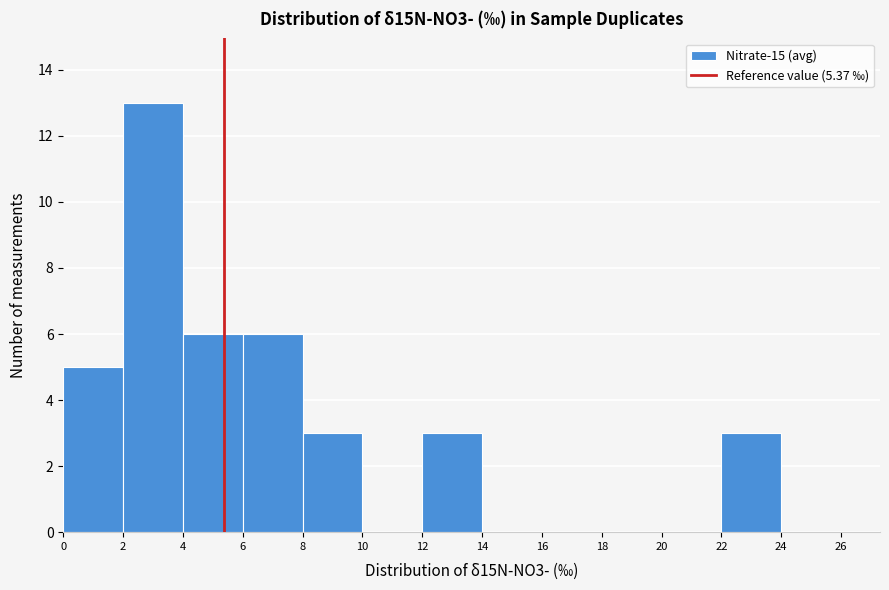

Reading left to right, list every bar in this chart as the range it spans on the x-axis followed by its height. The values are not printed on the chart, so give them approximately, as read against the axis.

0 to 2: 5
2 to 4: 13
4 to 6: 6
6 to 8: 6
8 to 10: 3
10 to 12: 0
12 to 14: 3
14 to 16: 0
16 to 18: 0
18 to 20: 0
20 to 22: 0
22 to 24: 3
24 to 26: 0